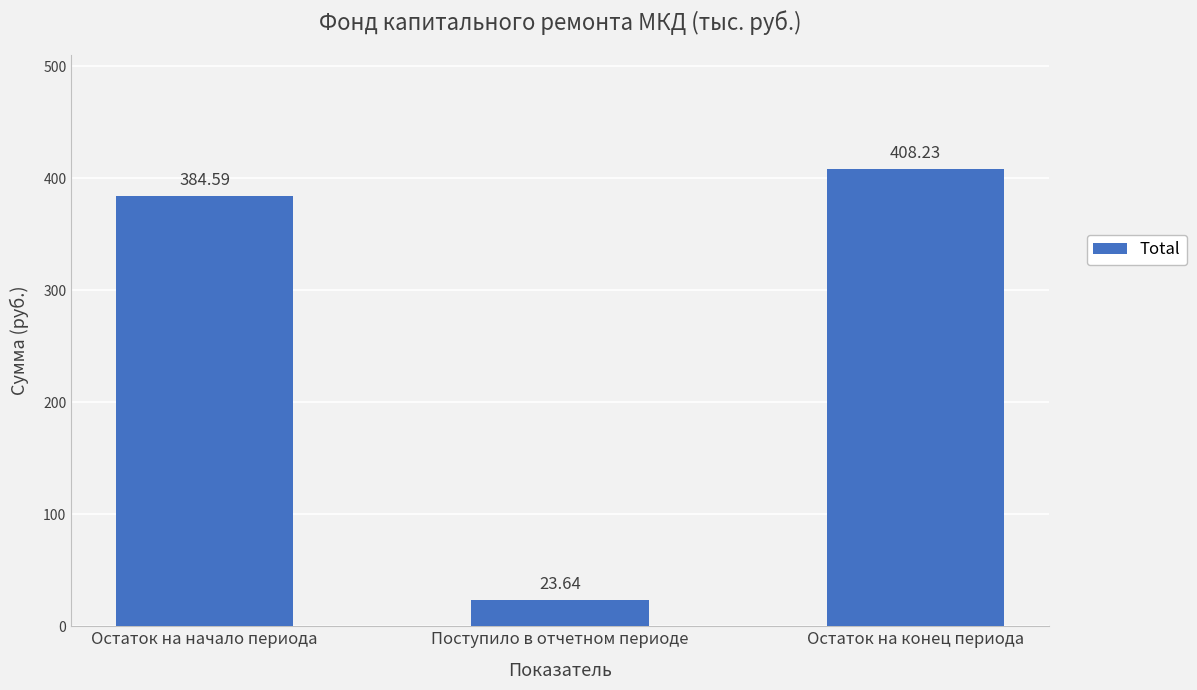

At which category does the chart reach its minimum across all series?

Поступило в отчетном периоде